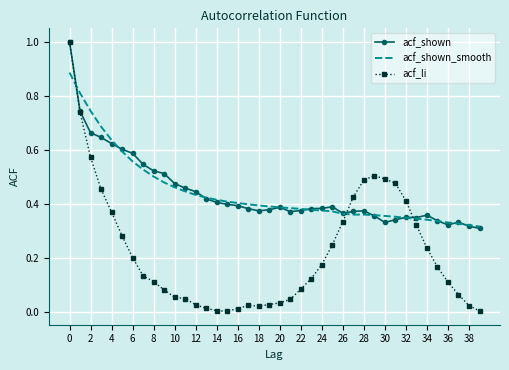

What are all the series names shown in the legend?

acf_shown, acf_shown_smooth, acf_li